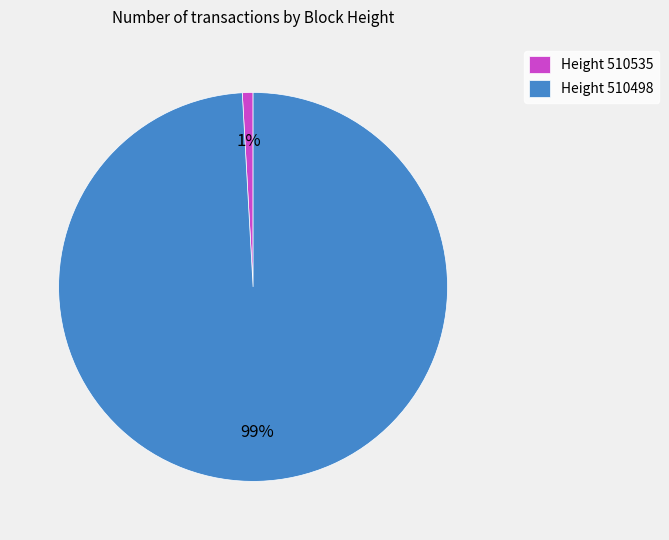

To the nearest percent, what is the difference between the Height 510498 and Height 510535 slice percentages?

98%